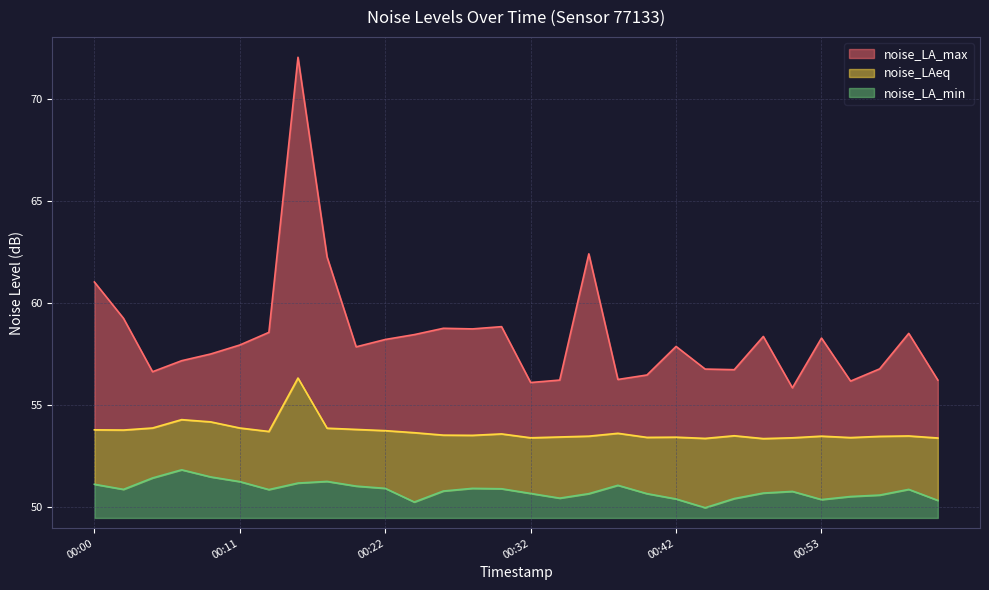

What is the value of the noise_LAeq point at the 18th from the left?

53.5